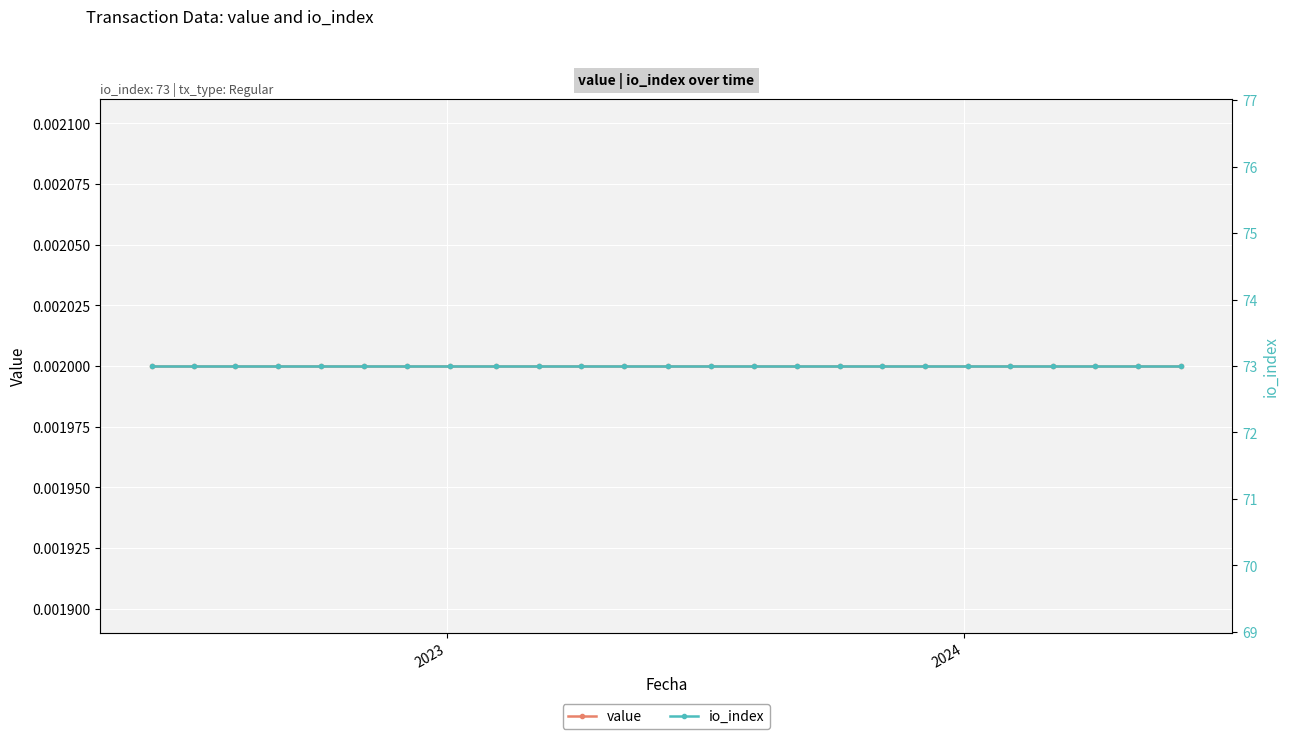

Rank the series by their maximum value, from lowest to highest.

value, io_index